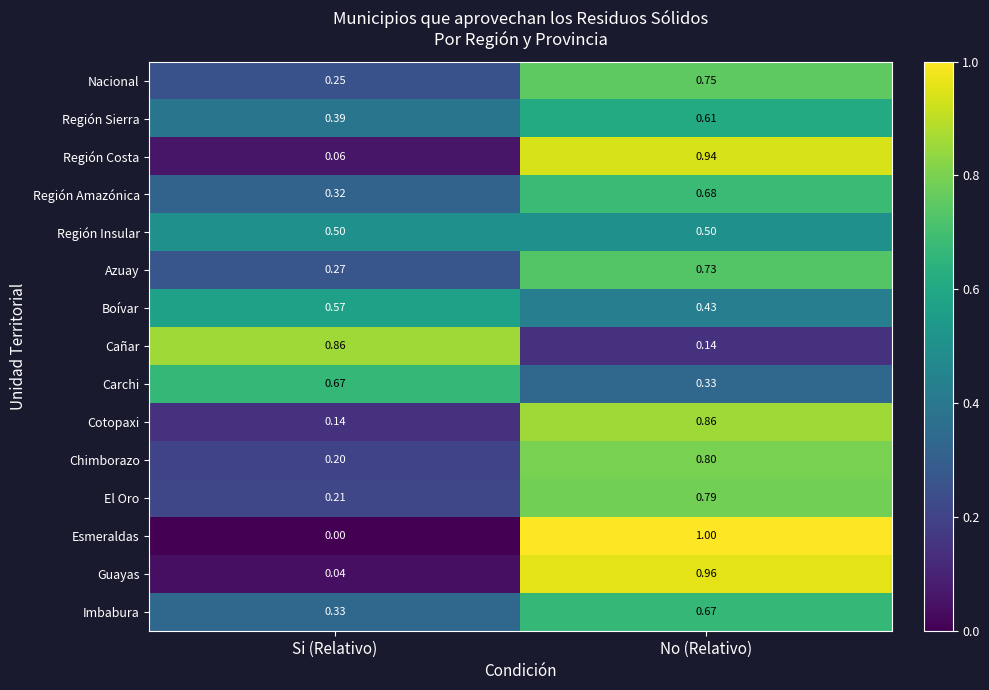

Where is Región Costa nearest to the value 0?

Si (Relativo)